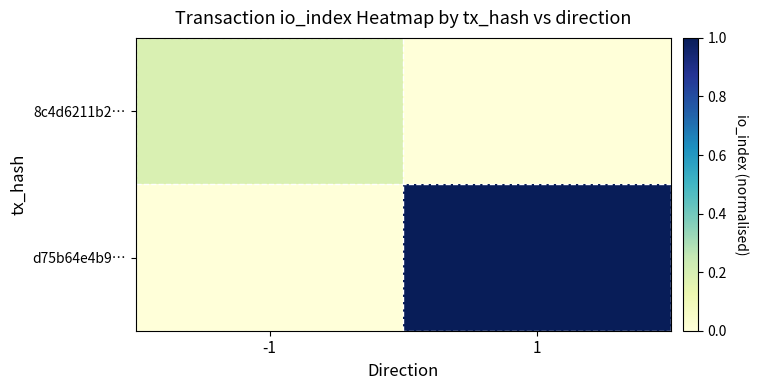

List the series in order of their overall mean, lowest first.

8c4d6211b2…, d75b64e4b9…